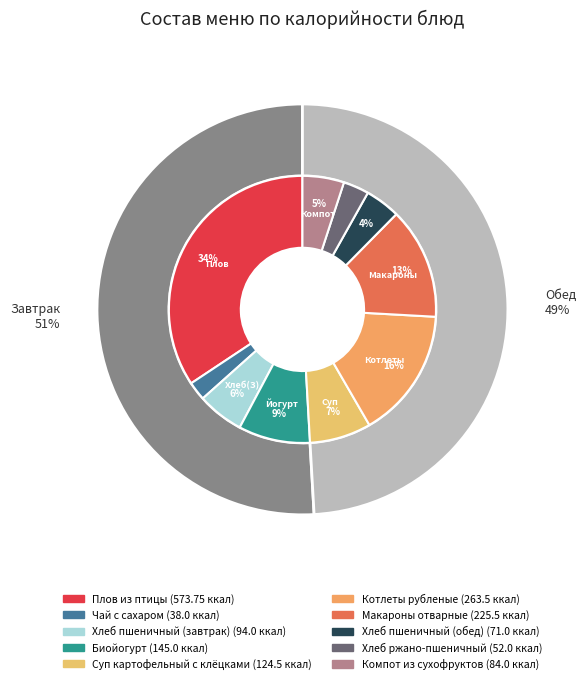

Rank the categories by value from highest to lowest.

Плов из птицы, Котлеты рубленые, Макароны отварные, Биойогурт, Суп картофельный с клёцками, Хлеб пшеничный (завтрак), Компот из сухофруктов, Хлеб пшеничный (обед), Хлеб ржано-пшеничный, Чай с сахаром